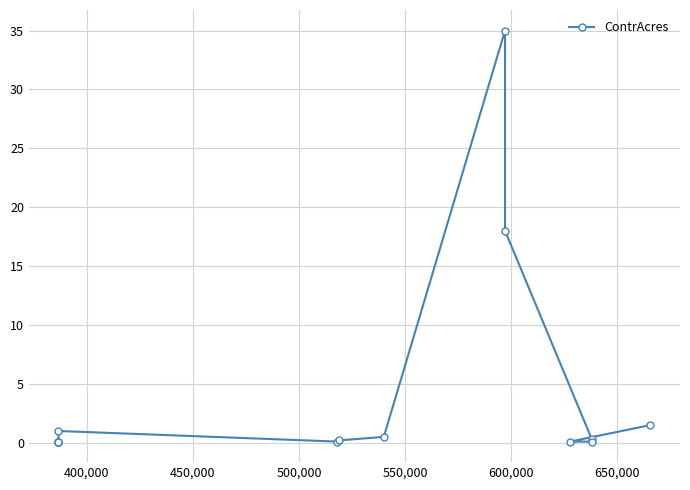

What is the difference between the maximum and second lowest values?

34.9